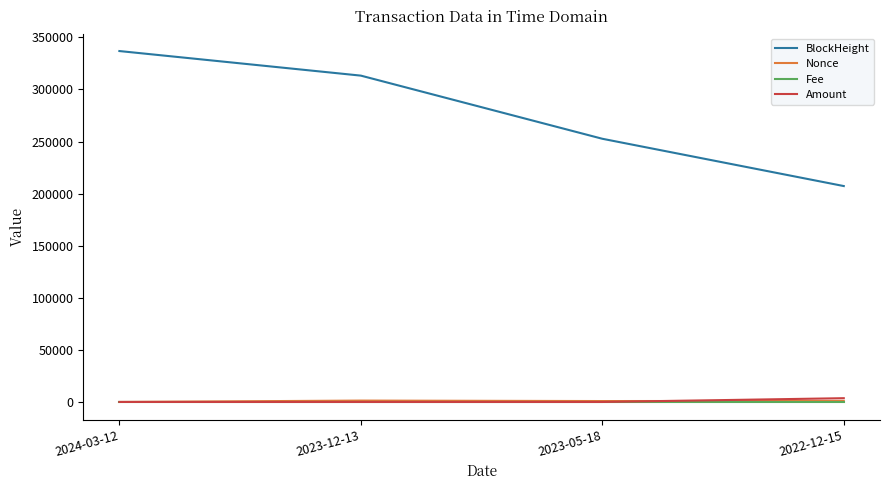

What are all the series names shown in the legend?

BlockHeight, Nonce, Fee, Amount